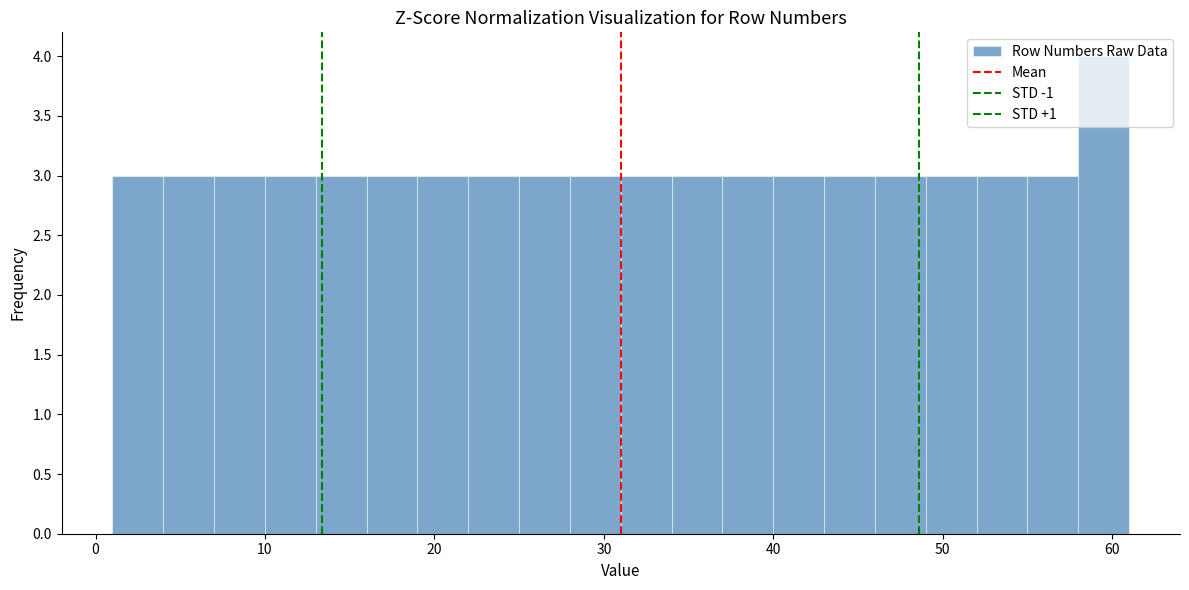

Around what value on the x-axis is the tallest bar? Give the approximate position of its centre, as read against the axis.

60